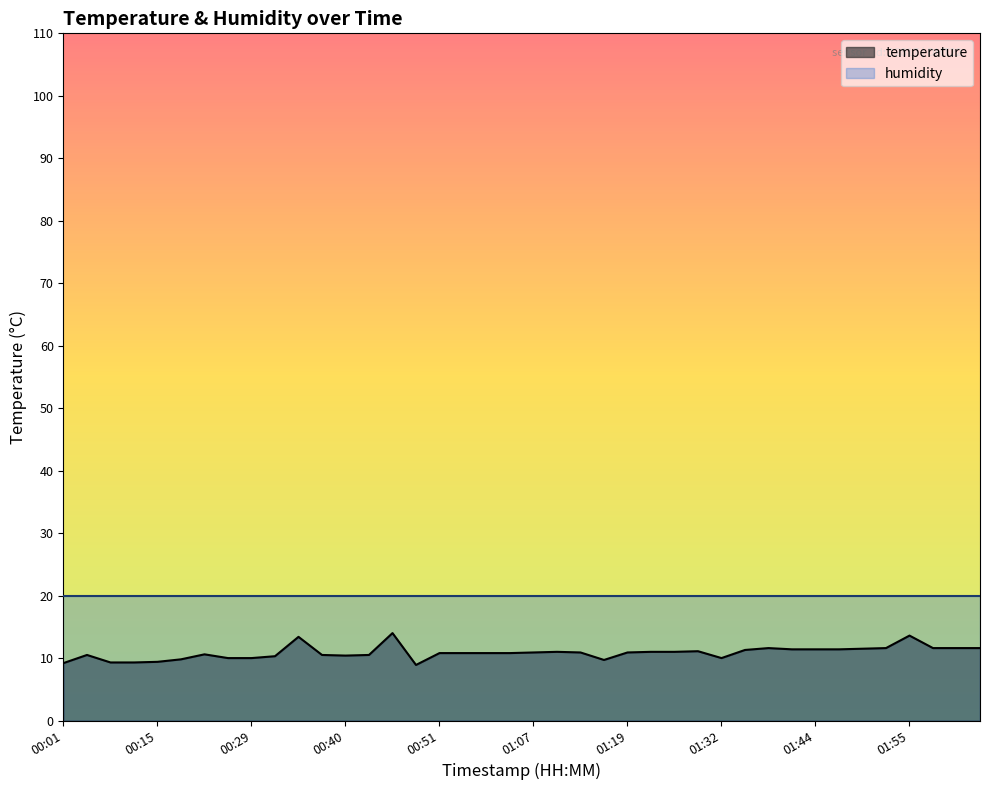

How many data points are less than 10?

7